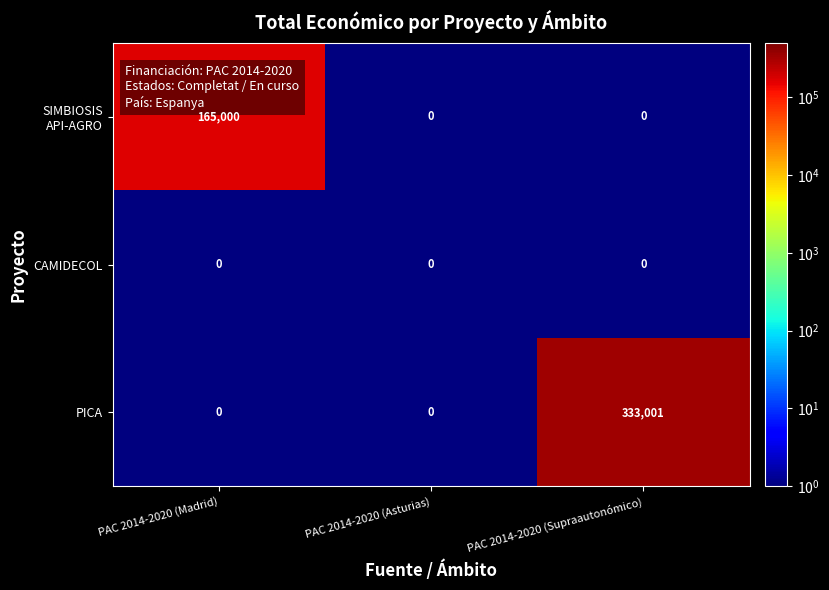

At how many categories does at least one series exceed 38265?

2